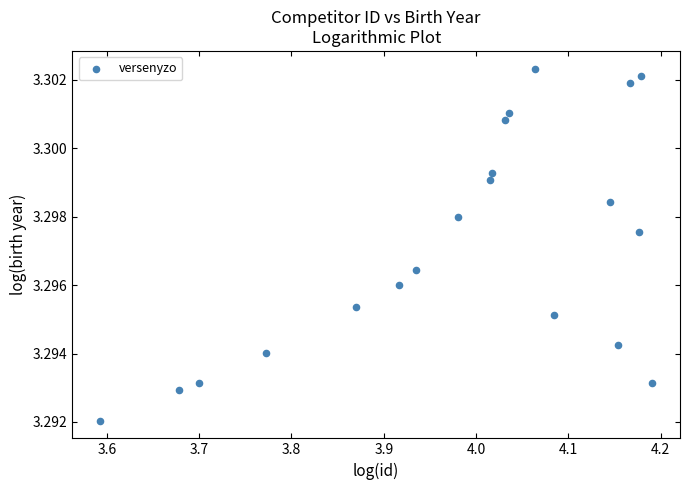

What is the range of X values (max minus min)?

0.6